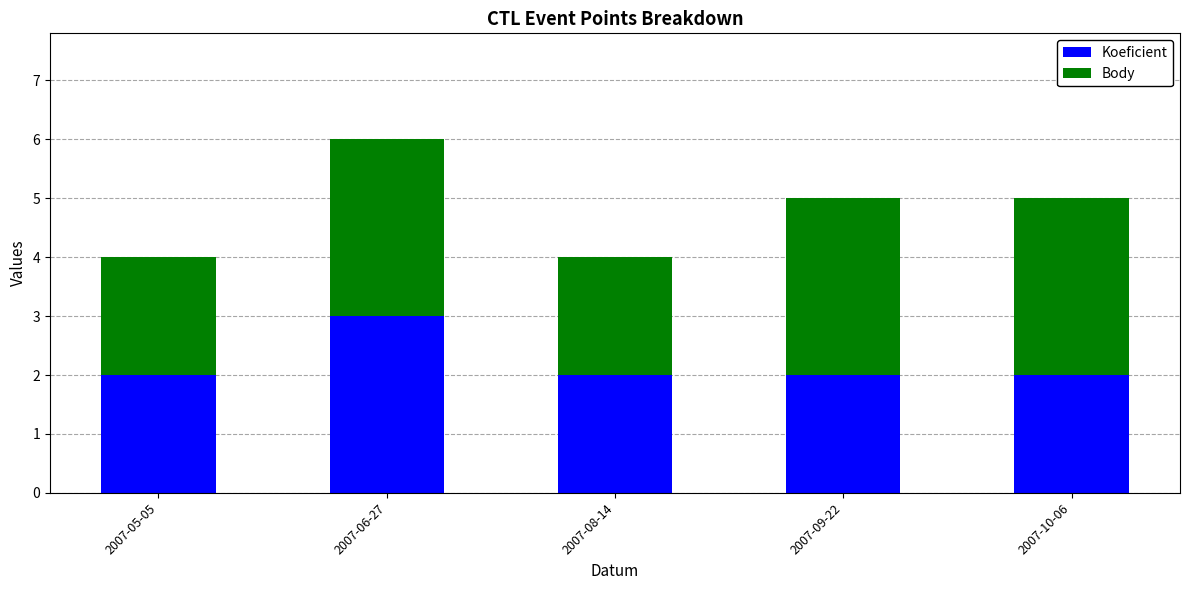

What is the value of the Koeficient bar at the 3rd from the left?

2